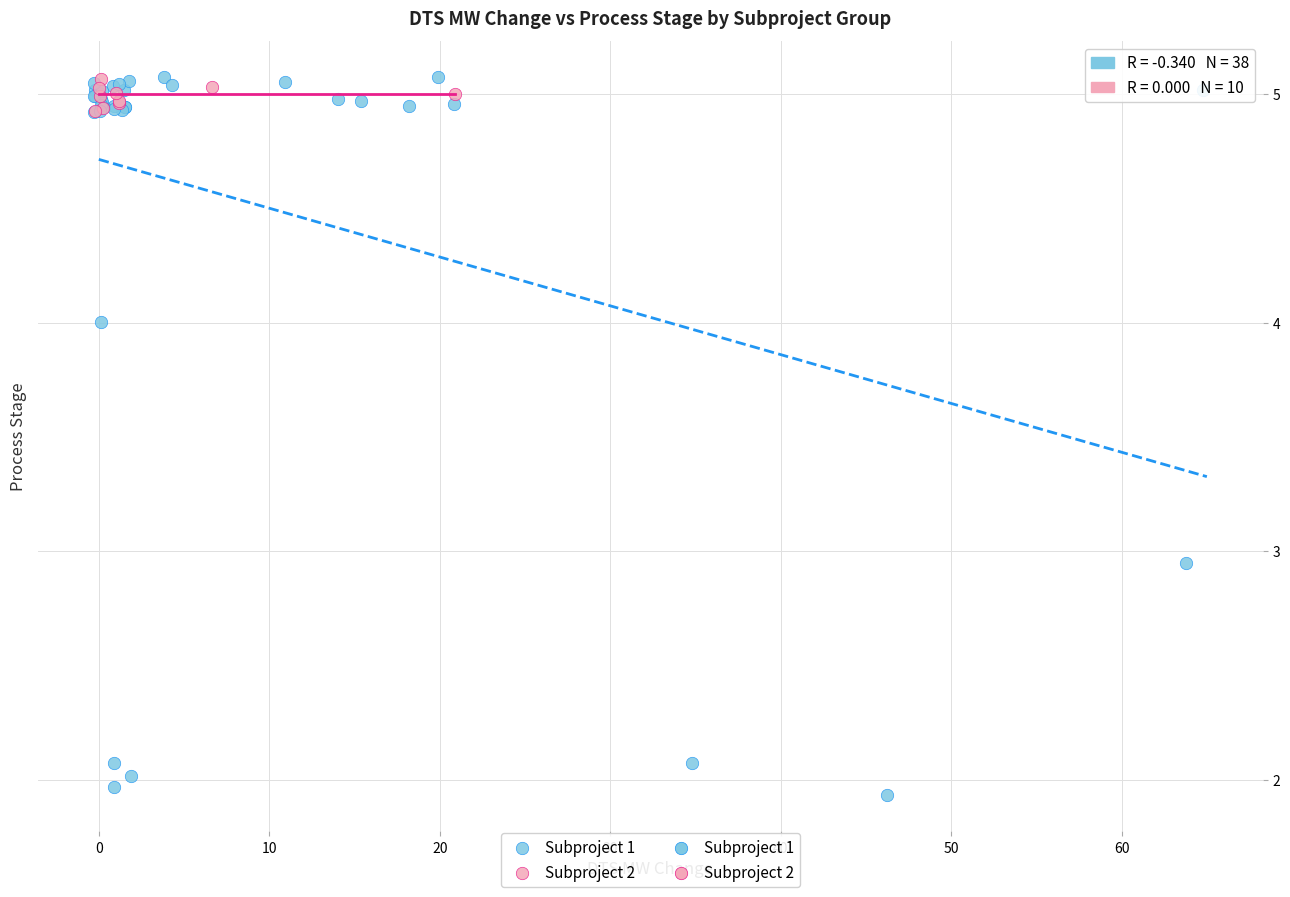

Which series reaches the minimum Y coordinate?

Subproject 1